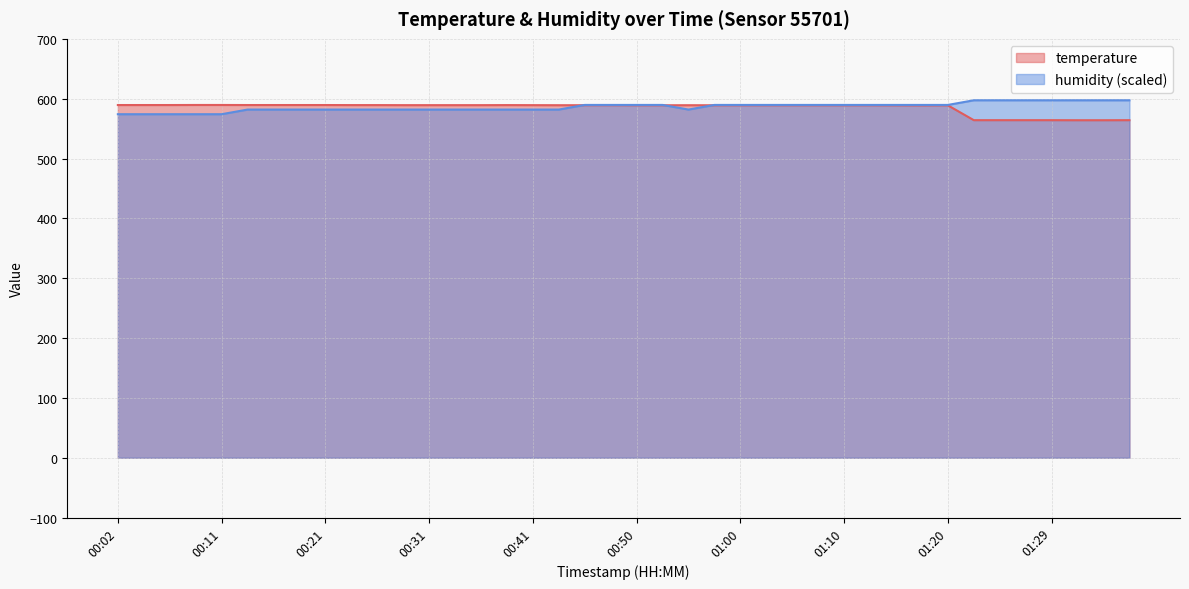

The value of temperature at 00:26 is 589.3. True or false?

True